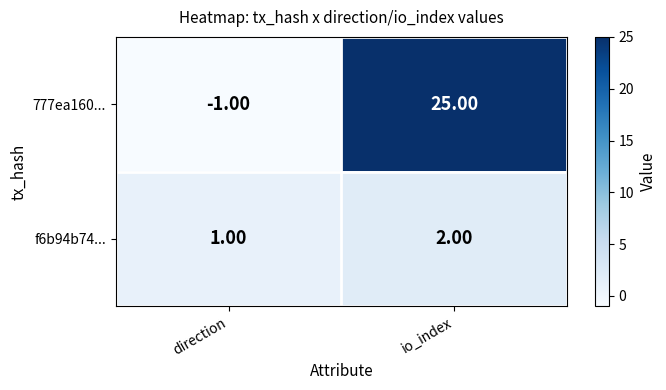

What is the sum of the f6b94b74... values at direction and io_index?

3